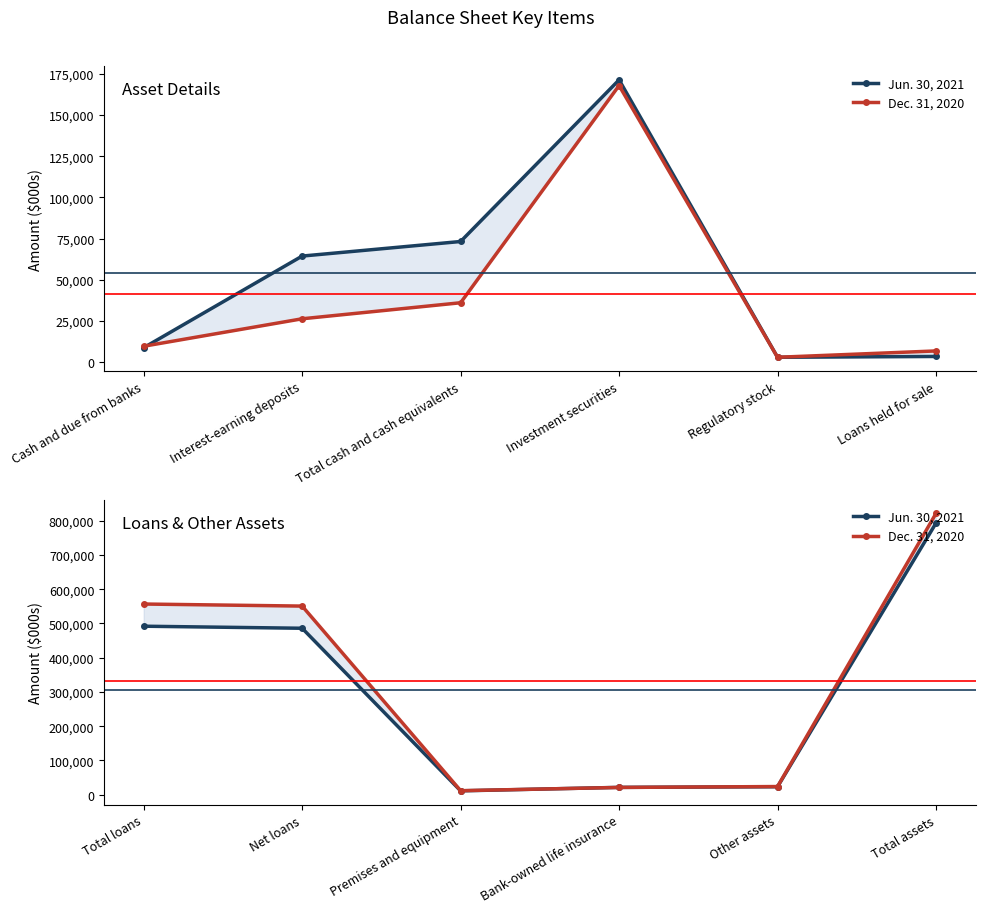

In Jun. 30, 2021, how many points are lower than both neighbors (excluding endpoints)?

1